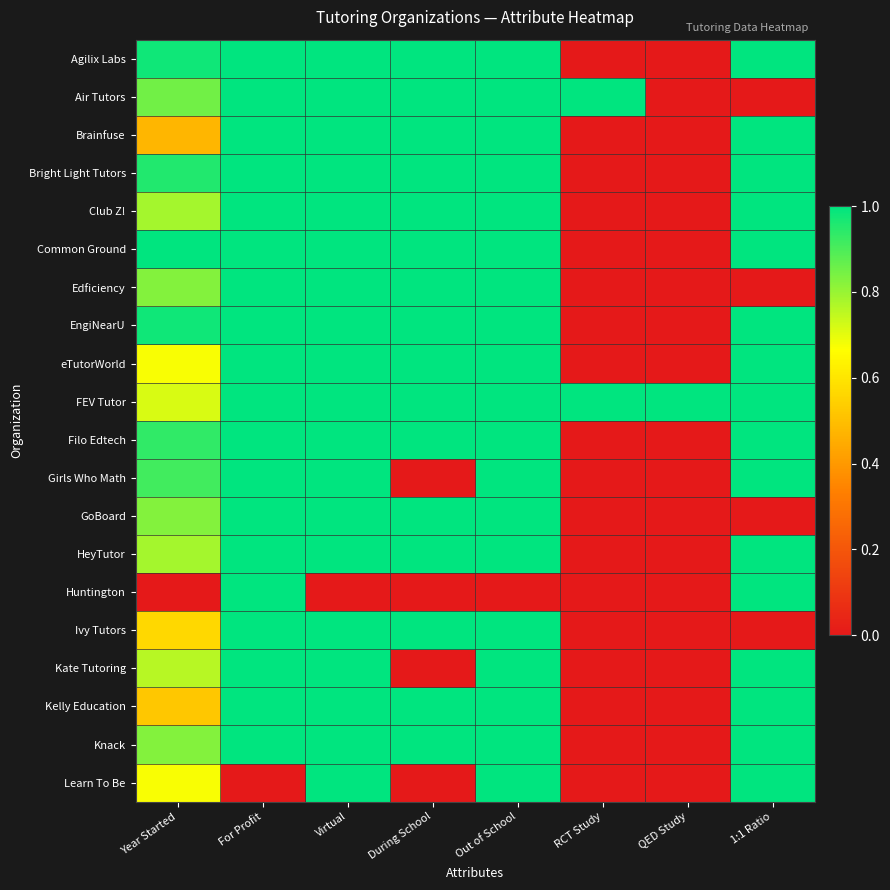

Rank the series at Virtual from highest to lowest value.

Agilix Labs, Air Tutors, Brainfuse, Bright Light Tutors, Club Z!, Common Ground, Edficiency, EngiNearU, eTutorWorld, FEV Tutor, Filo Edtech, Girls Who Math, GoBoard, HeyTutor, Ivy Tutors, Kate Tutoring, Kelly Education, Knack, Learn To Be, Huntington